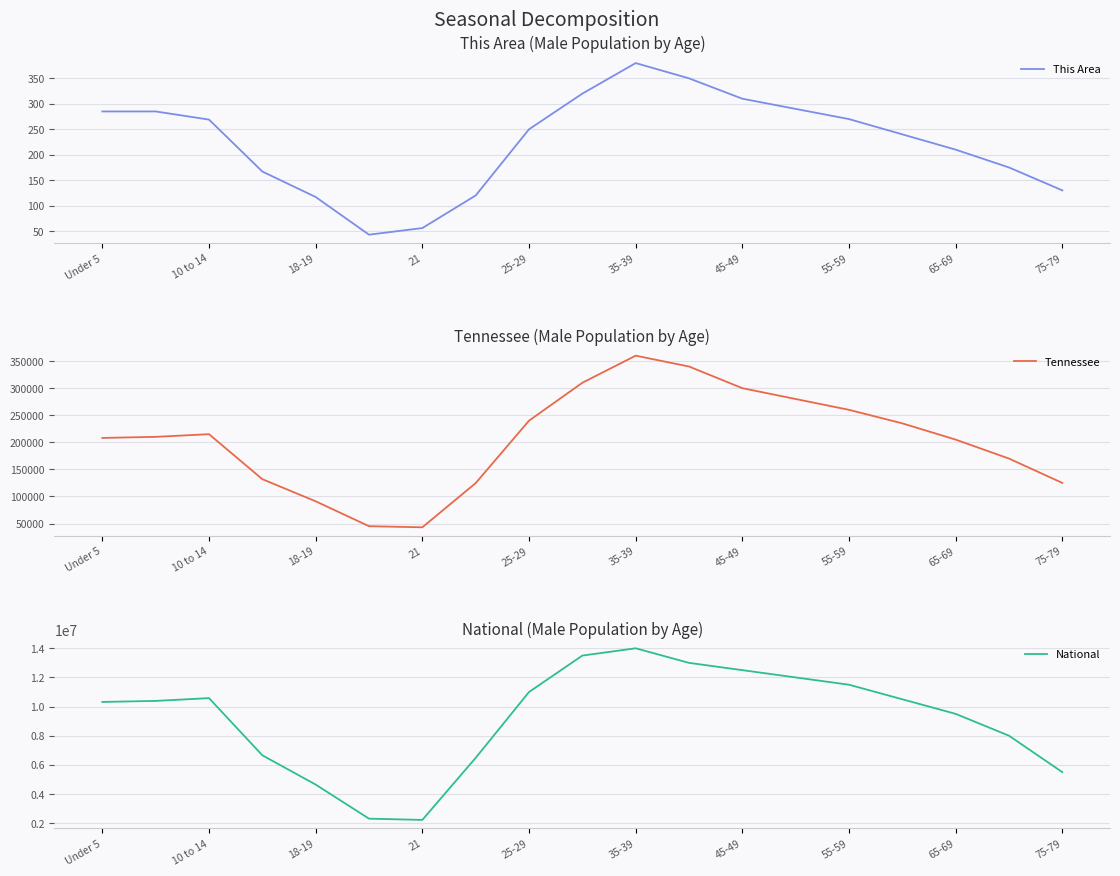

True or false: This Area and National intersect in this chart.

False